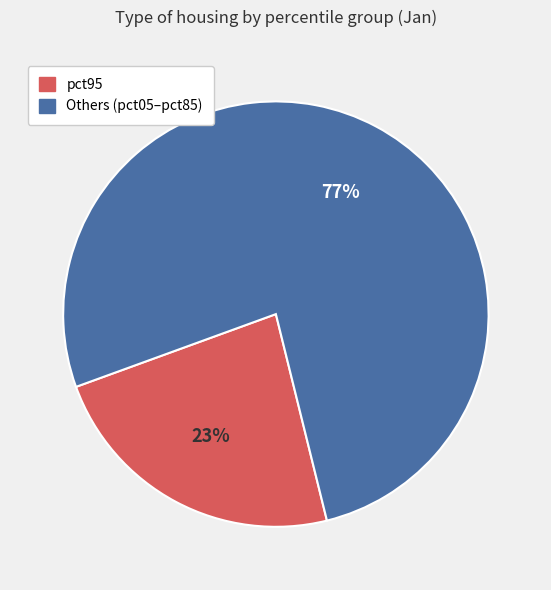

To the nearest percent, what is the average slice percentage?

50%